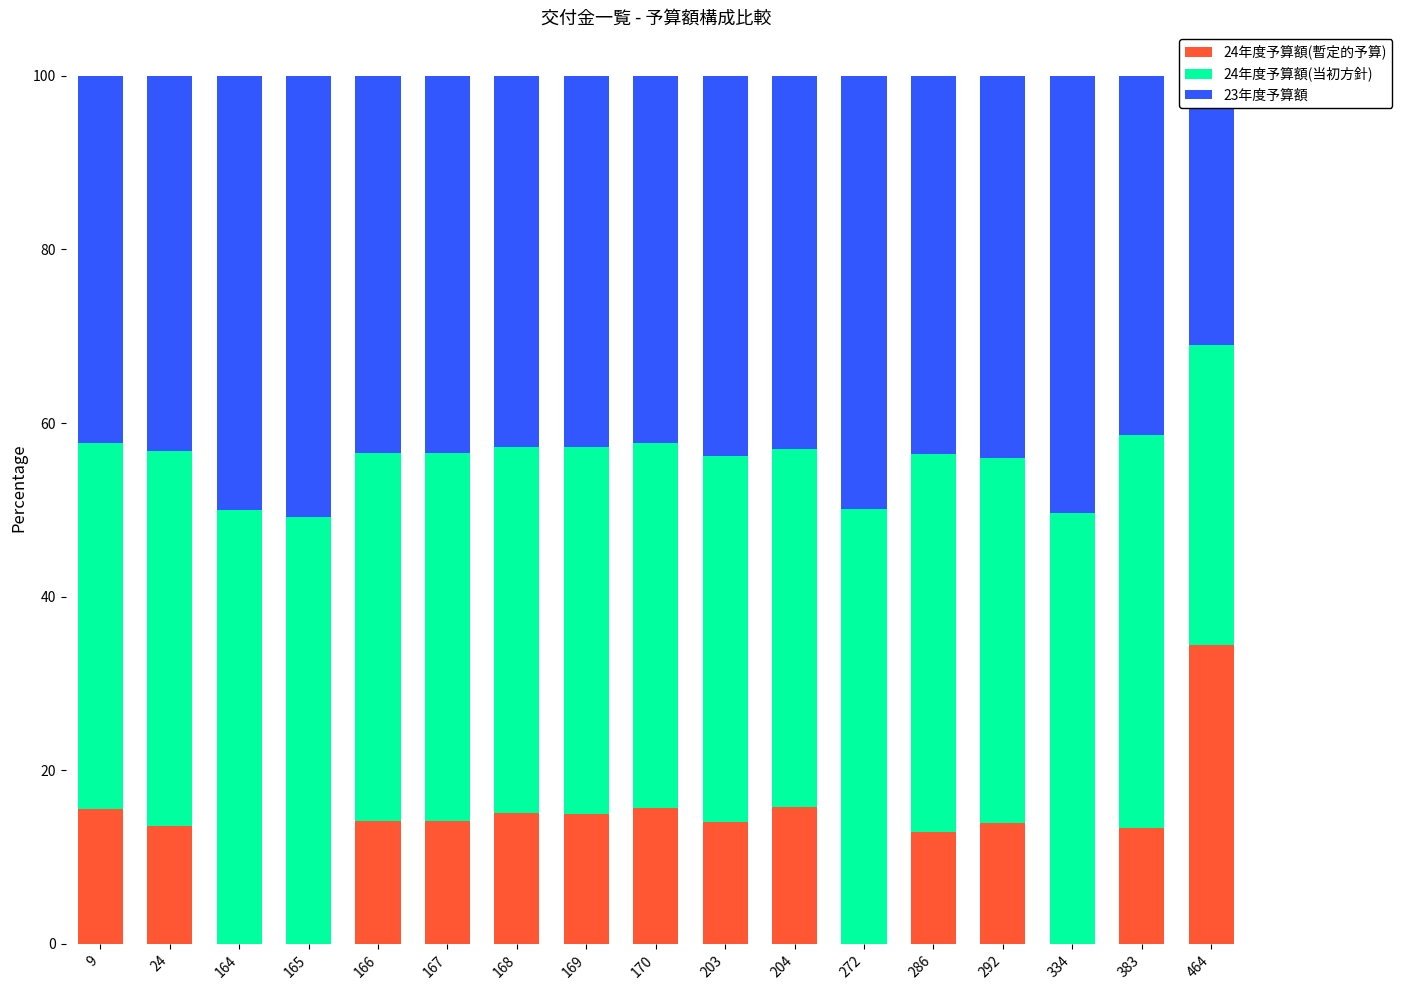

At which category is the sum across all series the highest?

165